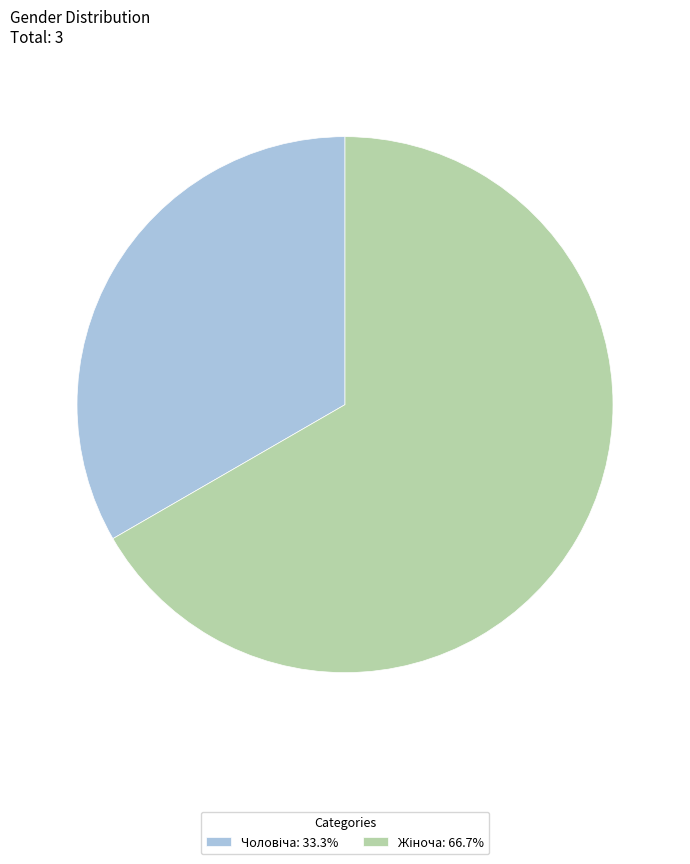

To the nearest percent, what percentage of the pie is Жіноча?

67%